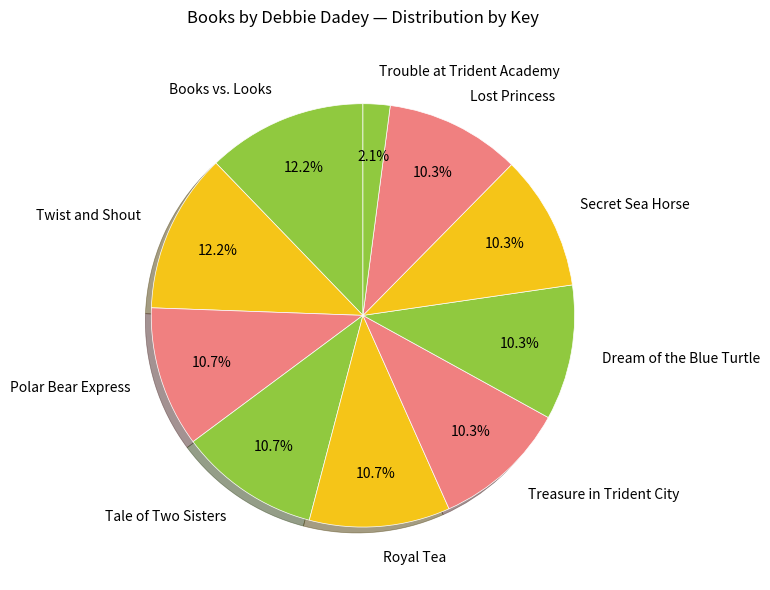

Which category has the smallest portion of the pie?

Trouble at Trident Academy